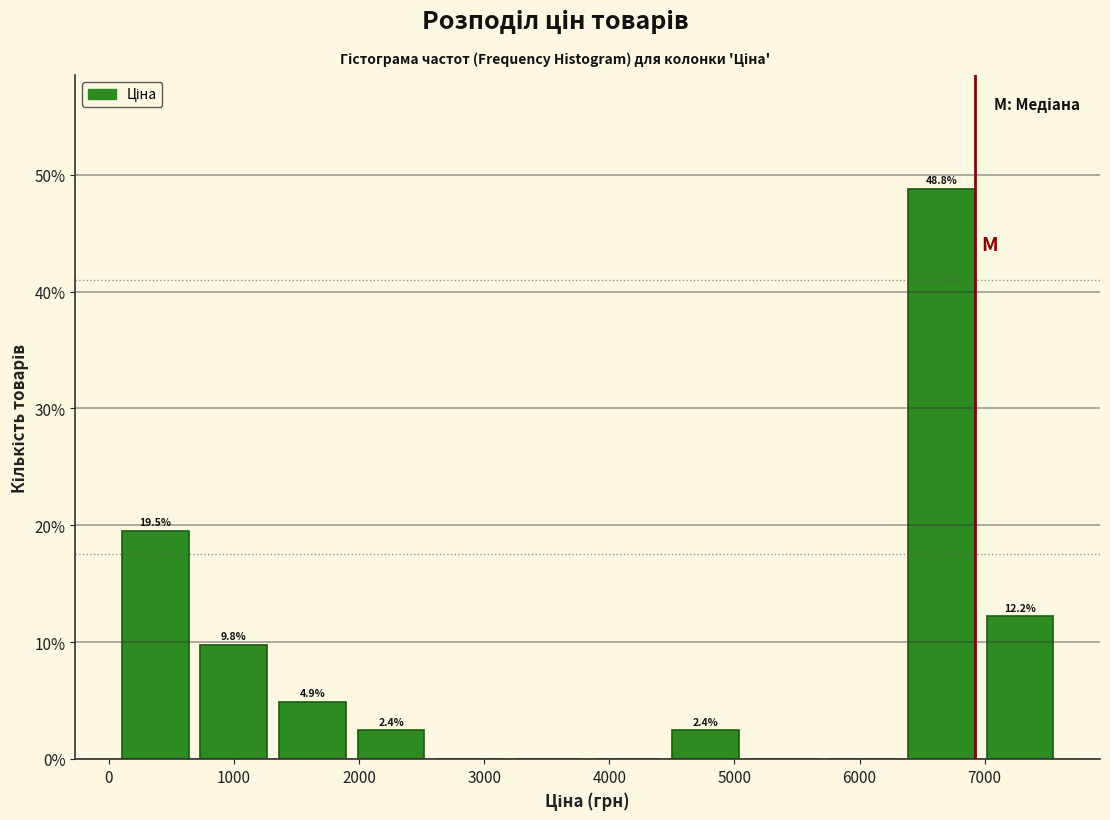

Over which range of the x-axis is the bar tallest?

6300 to 7000